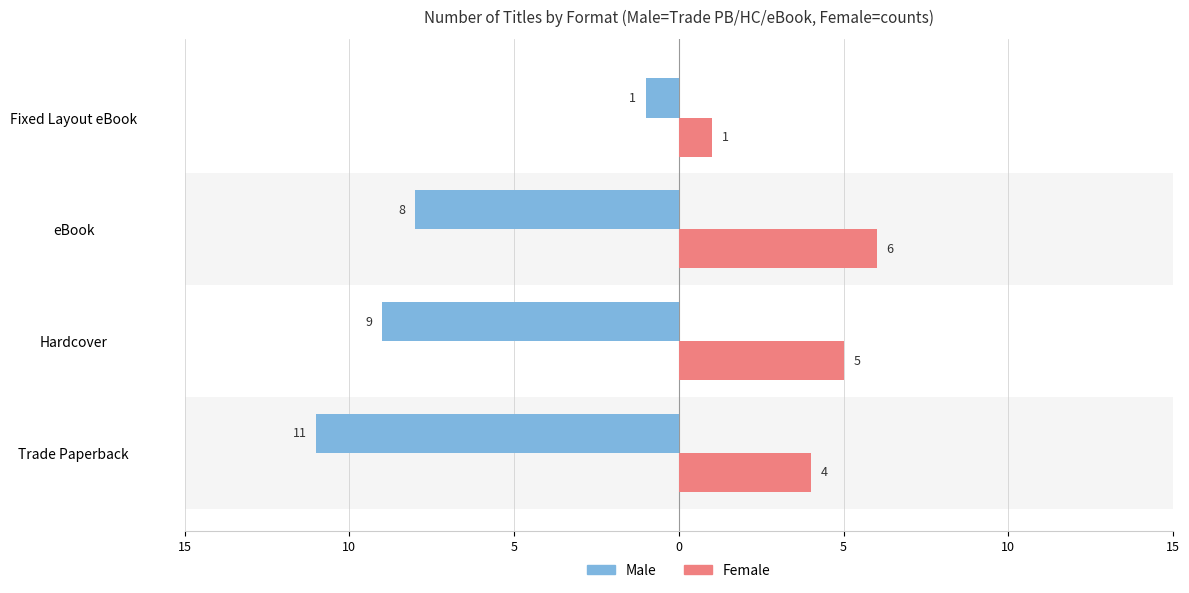

What are all the series names shown in the legend?

Male, Female